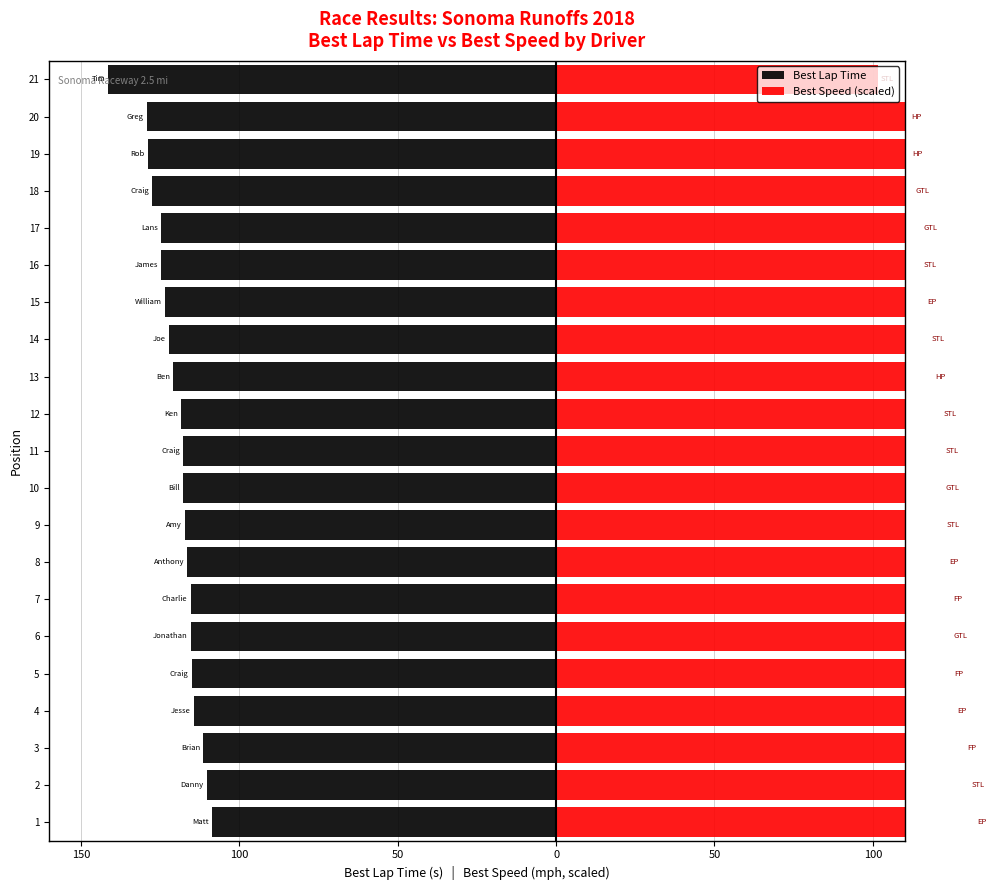

What is the minimum value shown in the chart?

-141.4